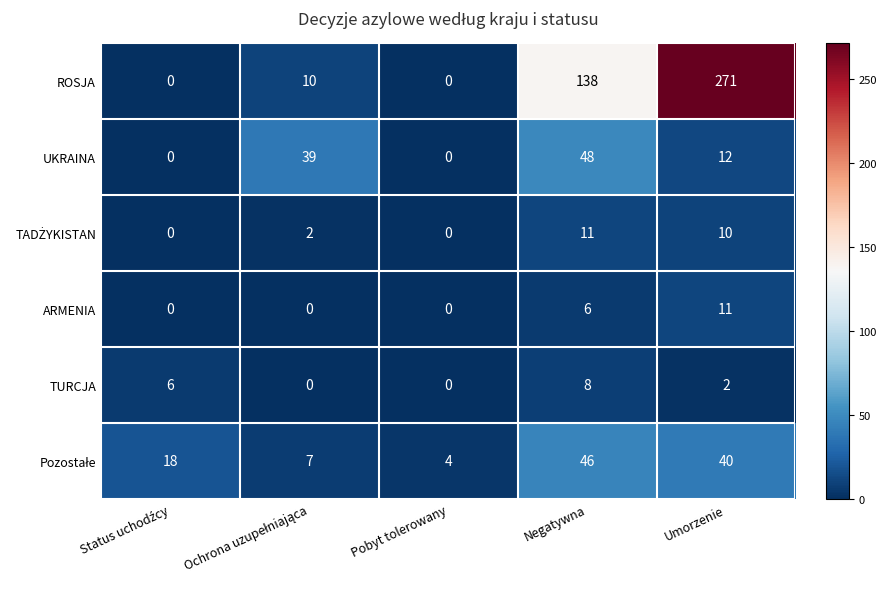

The UKRAINA series shows -27 at Pobyt tolerowany. True or false?

False